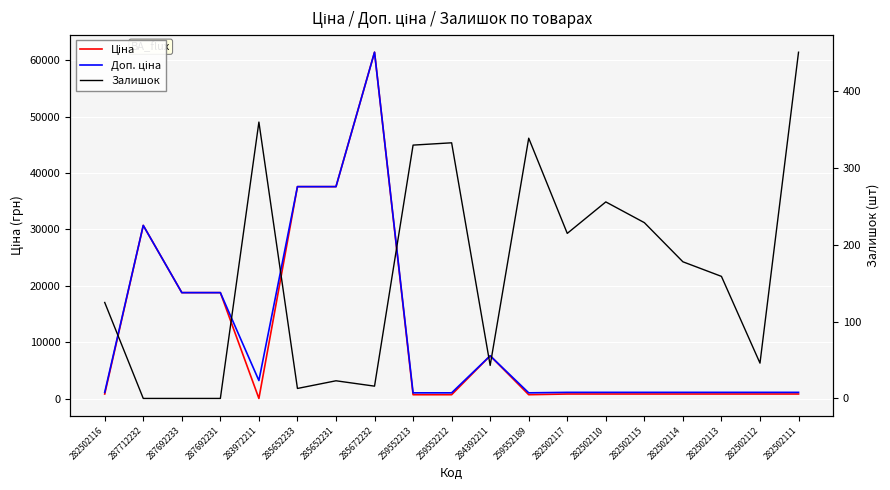

True or false: Ціна has more than 2 interior local peaks.

True